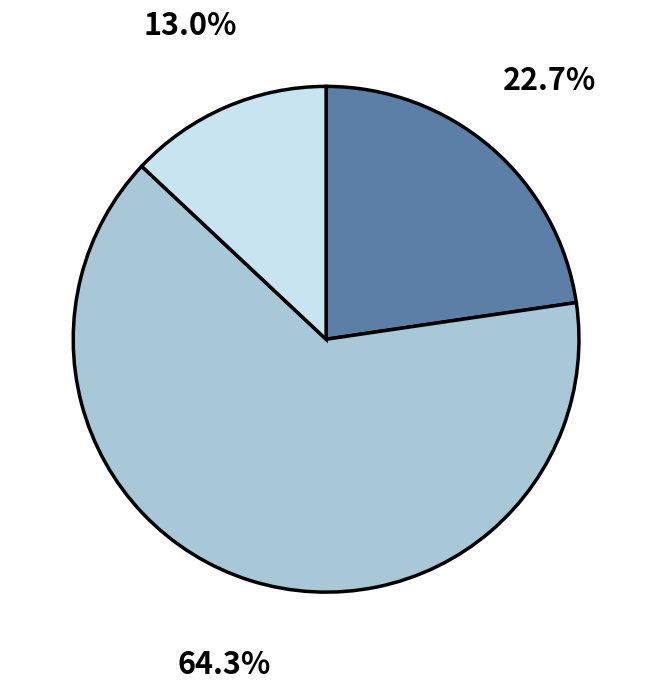

Does any single category account for the majority?

Yes